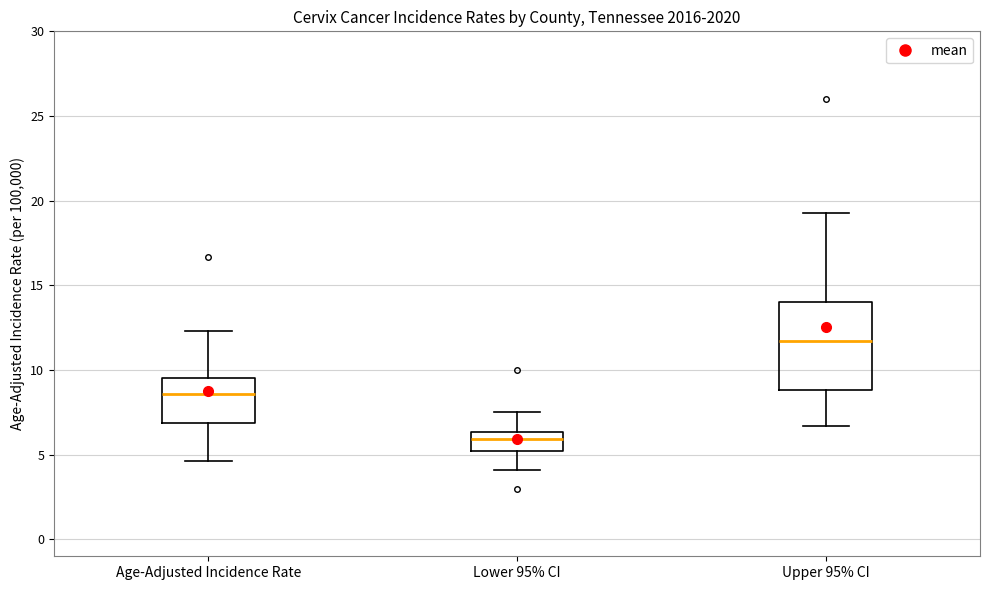

Reading left to right, transcribe this box plot: for each box, give where its median line is, the range the box spans, and where its two whiskers end, as read against the y-axis. The values are not printed on the chart, so give them approximately, as read against the axis.

Age-Adjusted Incidence Rate: median 8.5, box 7.0 to 9.5, whiskers 4.5 to 12.5
Lower 95% CI: median 6.0, box 5.0 to 6.5, whiskers 4.0 to 7.5
Upper 95% CI: median 11.5, box 9.0 to 14.0, whiskers 6.5 to 19.5